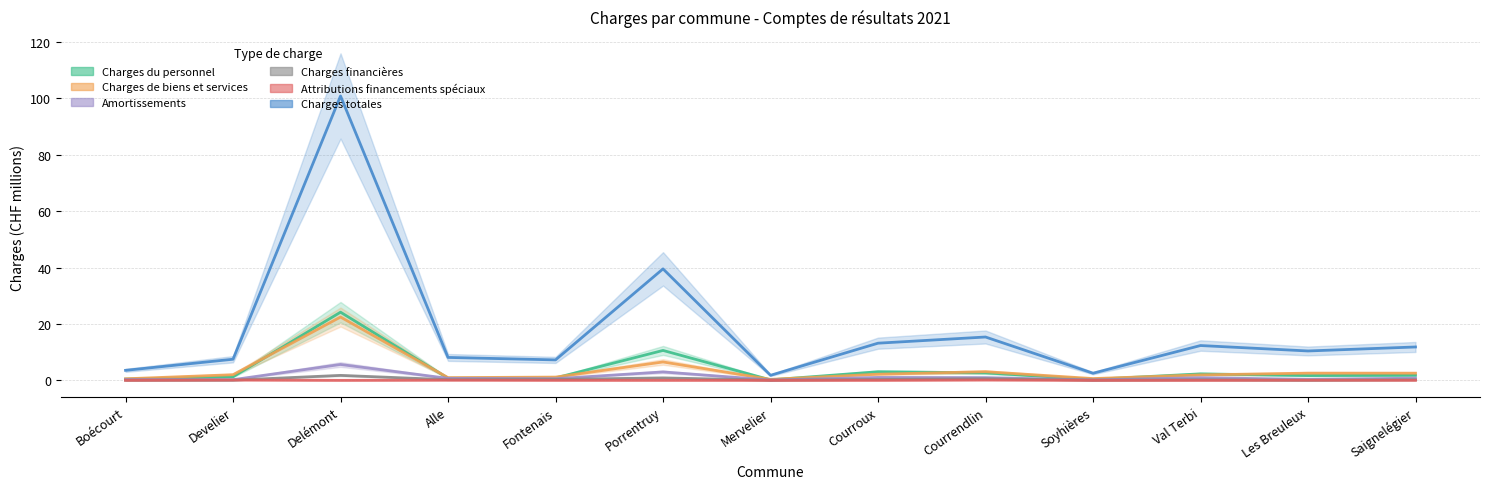

Where is Charges du personnel nearest to the value 12?

Porrentruy